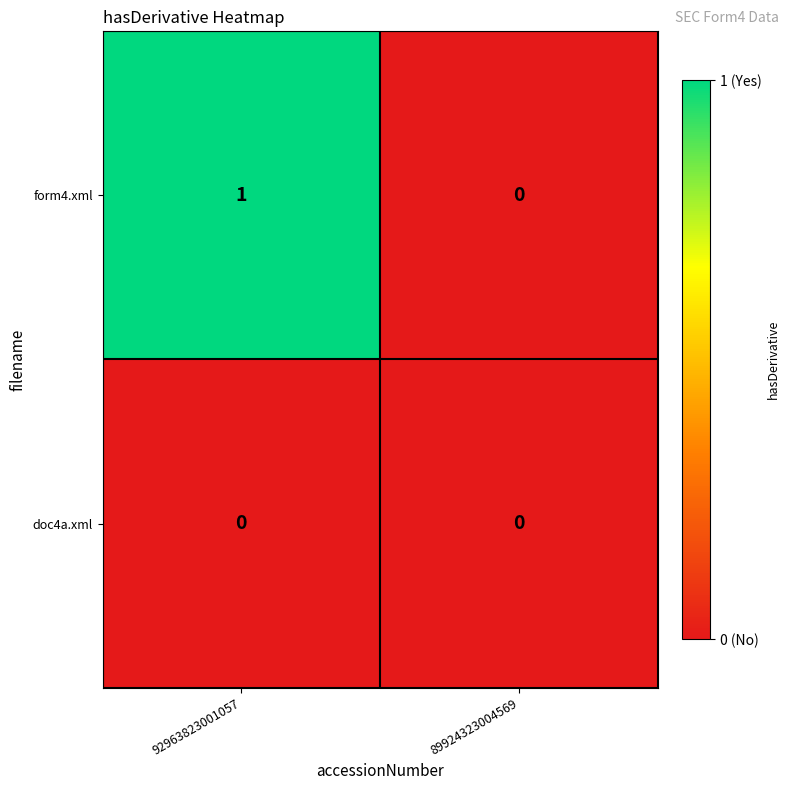

True or false: doc4a.xml has a value of 0 at 89924323004569.

True